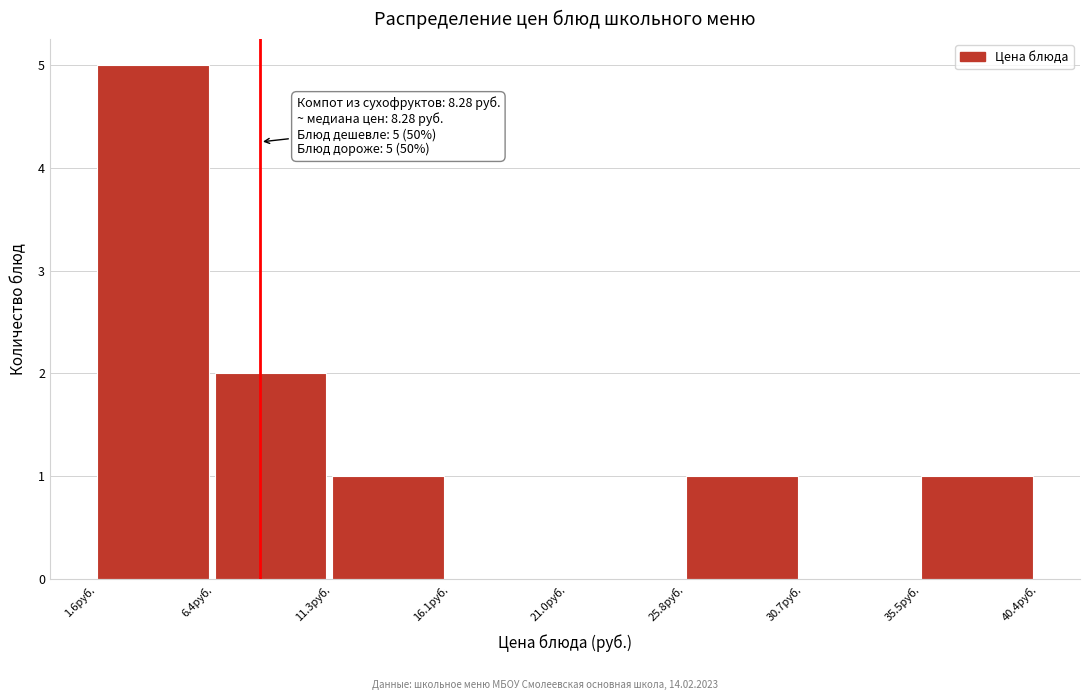

Over which range of the x-axis is the bar tallest?

1.5 to 6.5